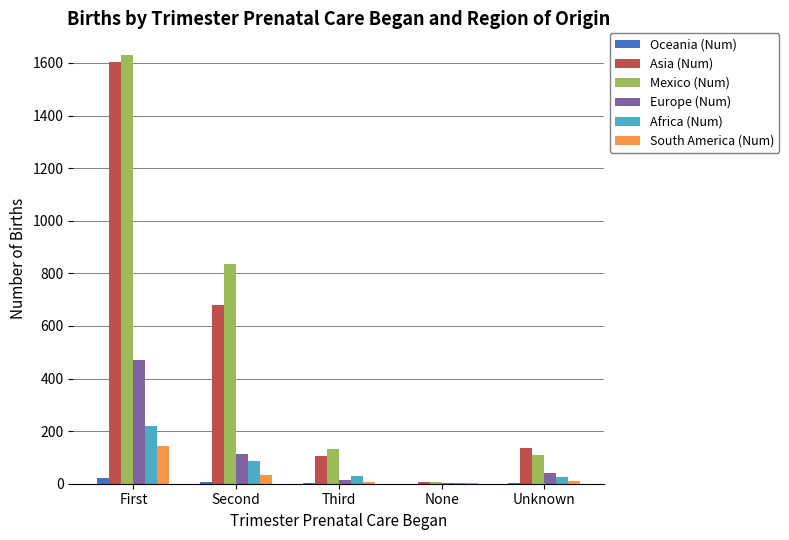

Count the number of data series in this chart.

6